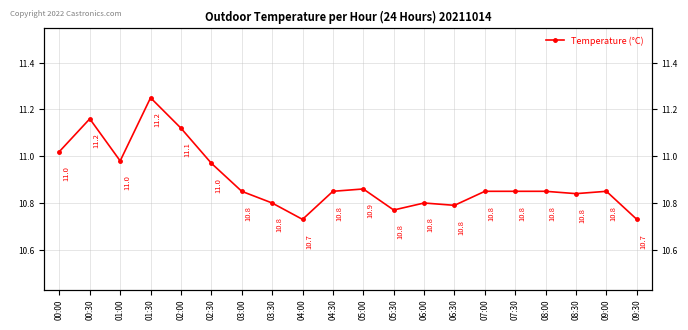

What is the label of the 8th point from the right?

06:00